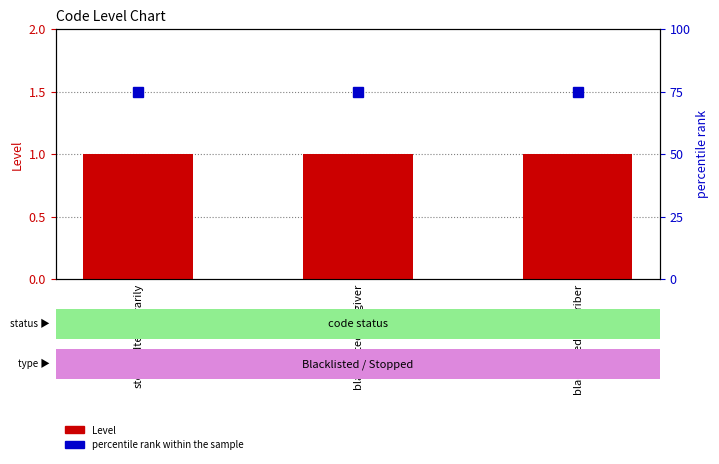

Rank the categories by percentile rank within the sample value from lowest to highest.

stoppedtemporarily, blacklistedcaregiver, blacklistedprescriber